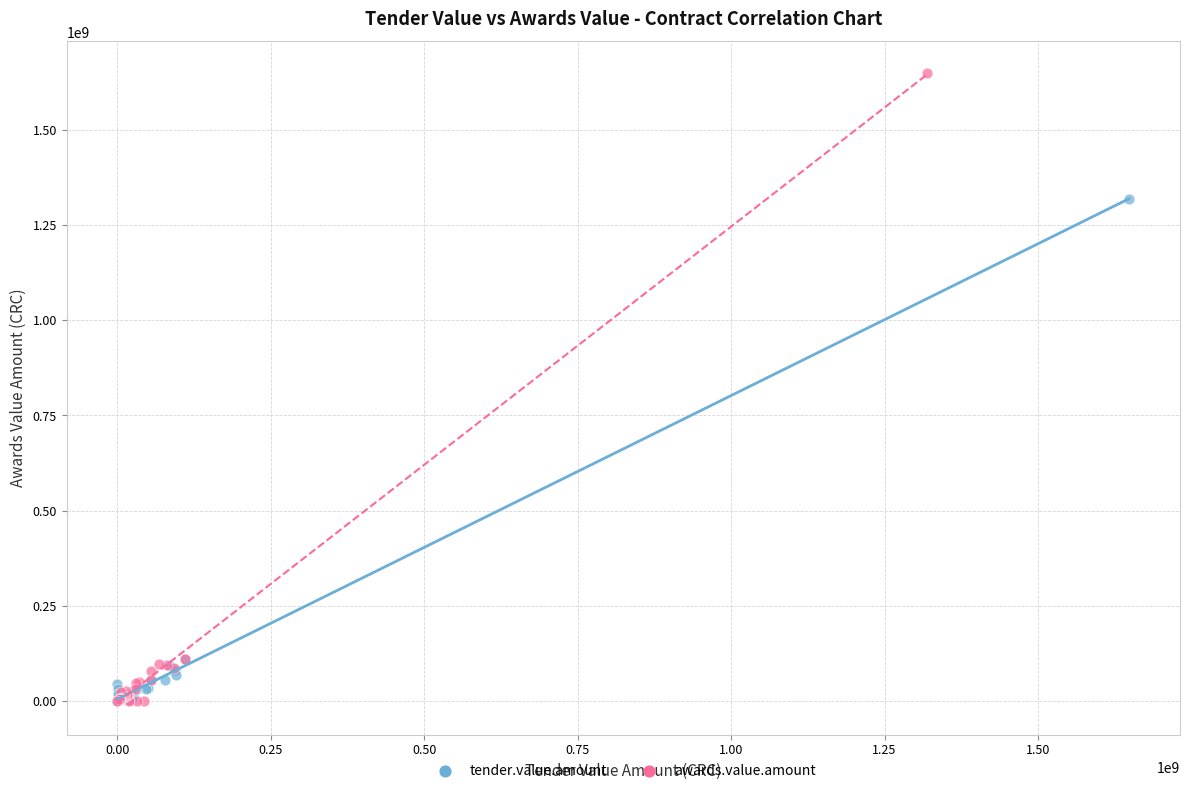

Which series contains the highest Y value?

awards.value.amount